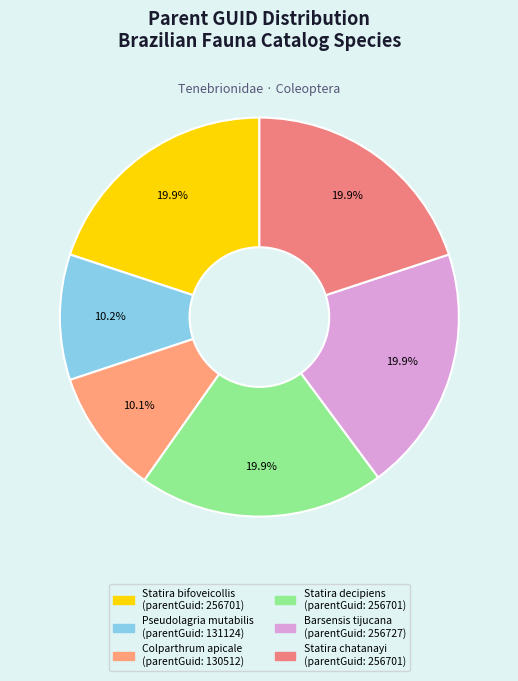

Is there any slice that represents more than half of the pie?

No